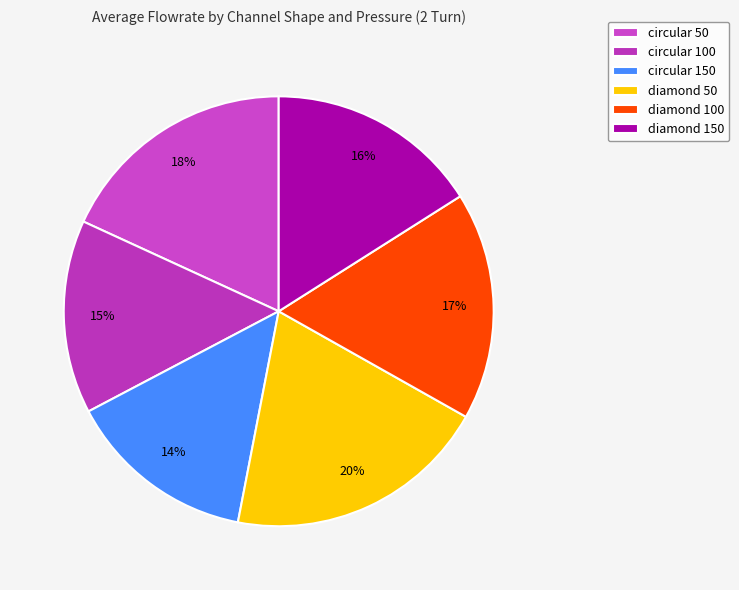

Which has a higher value, diamond 50 or circular 150?

diamond 50